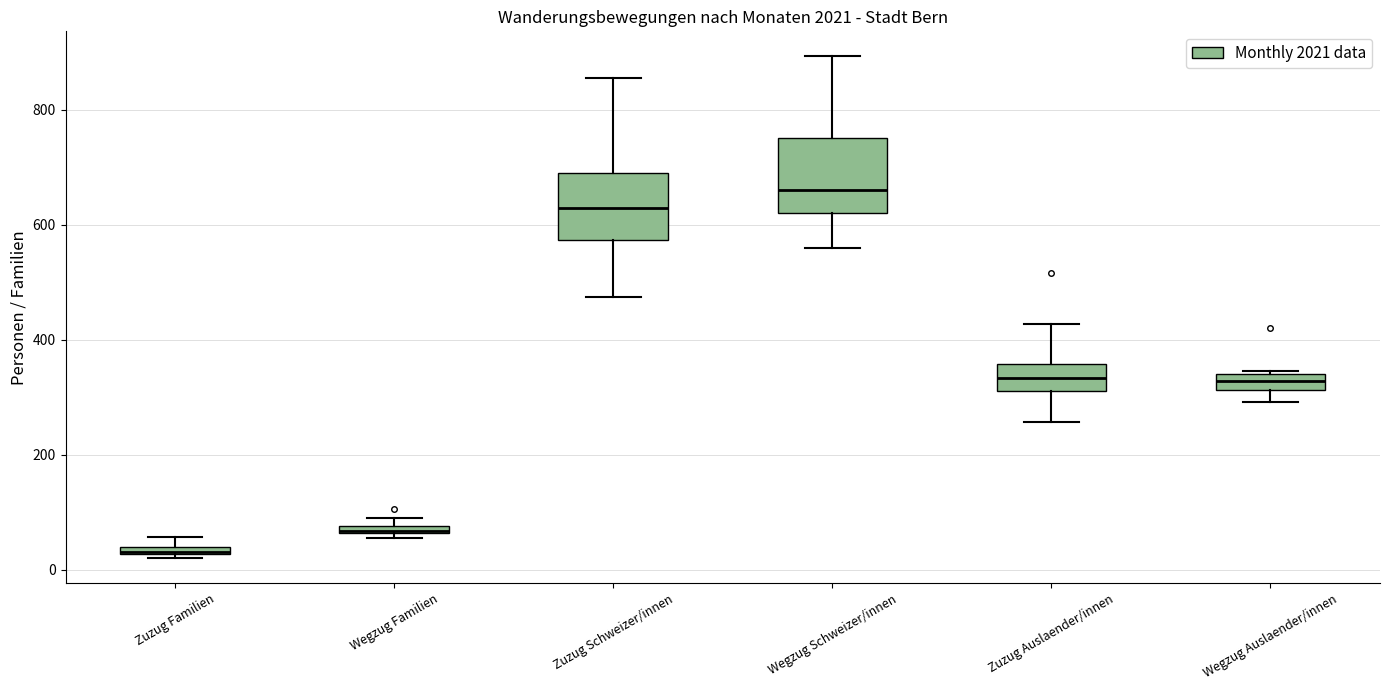

Where does the upper whisker of the box for Wegzug Schweizer/innen end on the y-axis? The values are not printed on the chart, so give them approximately, as read against the axis.

900